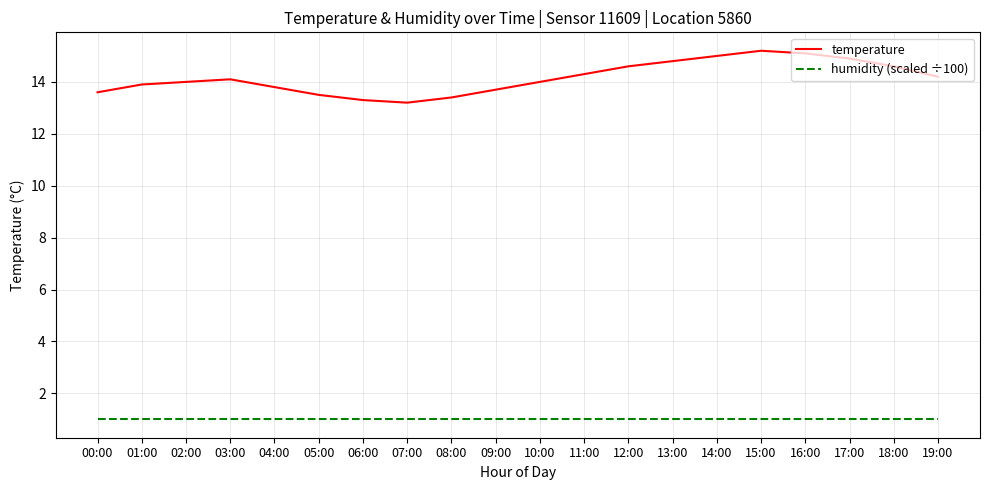

Does the chart display data point markers on the line(s)?

No